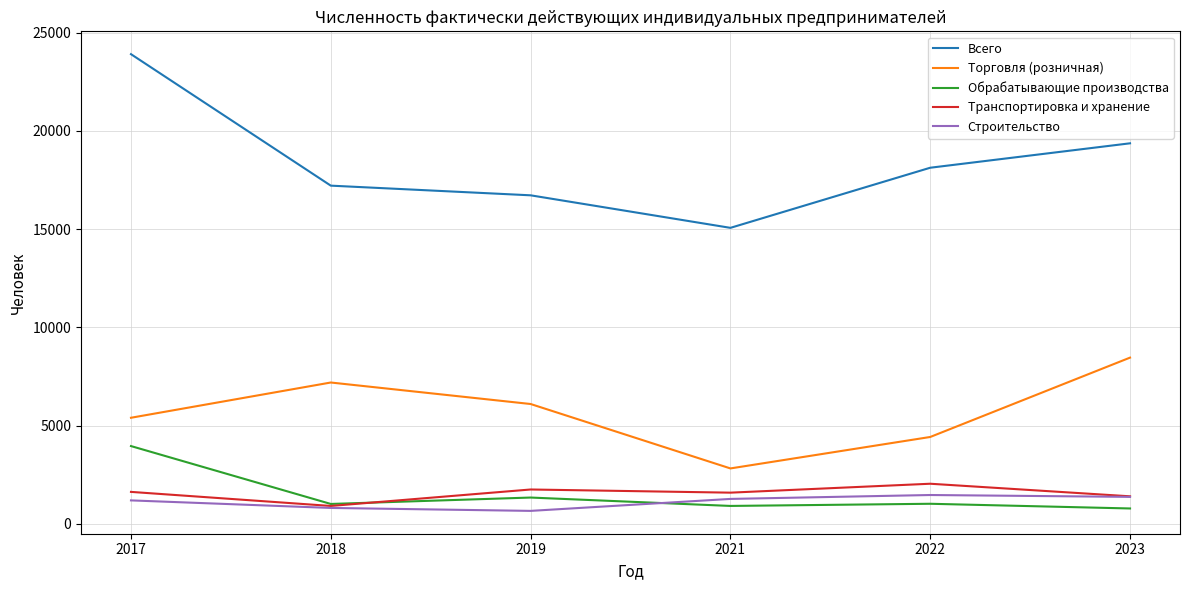

Rank the series by their maximum value, from highest to lowest.

Всего, Торговля (розничная), Обрабатывающие производства, Транспортировка и хранение, Строительство